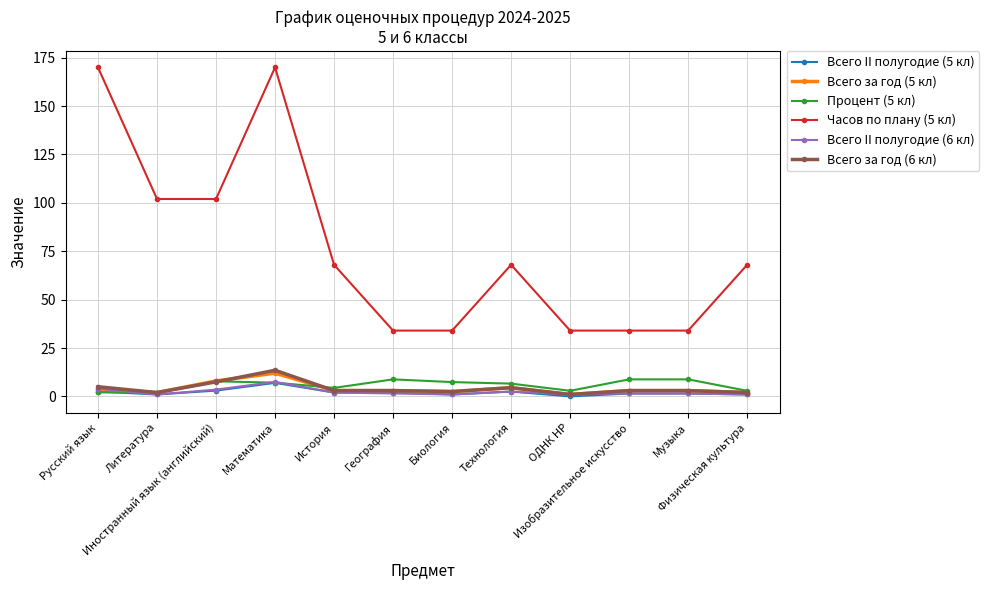

Between Иностранный язык (английский) and Изобразительное искусство, which series saw the biggest shift?

Часов по плану (5 кл)